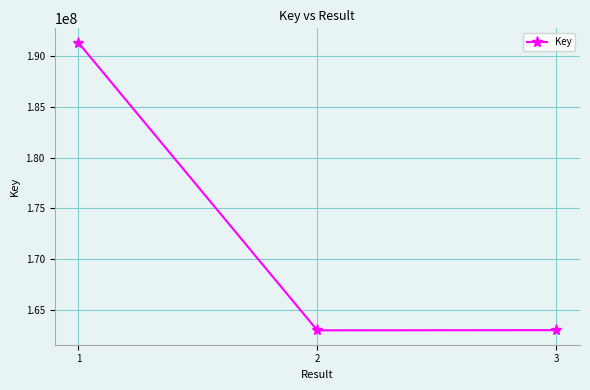

The chart shows a value of 235737907 at 2. True or false?

False